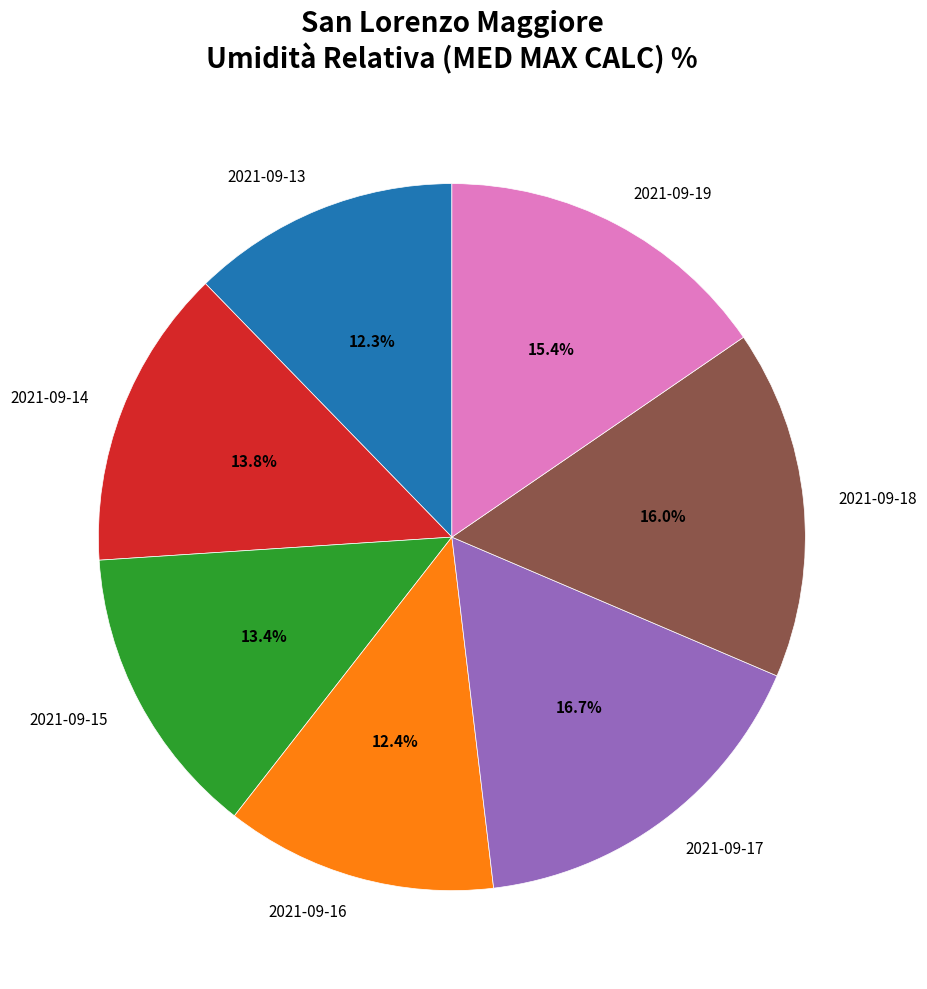

To the nearest percent, what is the combined percentage of 2021-09-19 and 2021-09-17?

32%